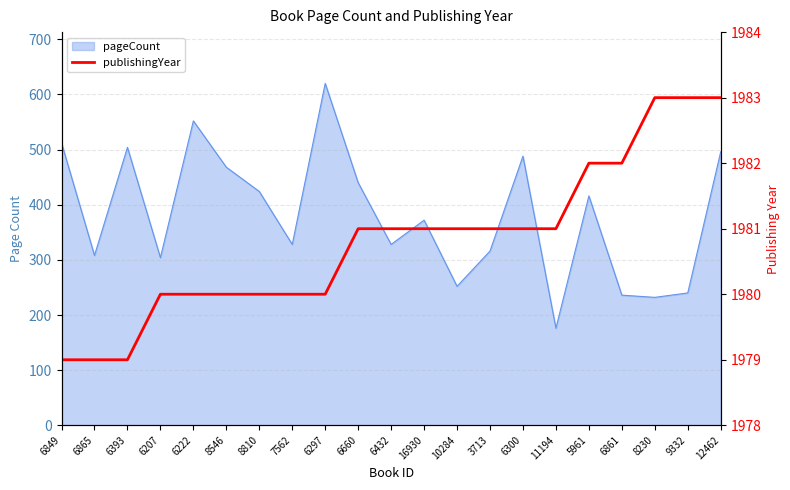

Is it true that the value at 6300 is 1981?

True